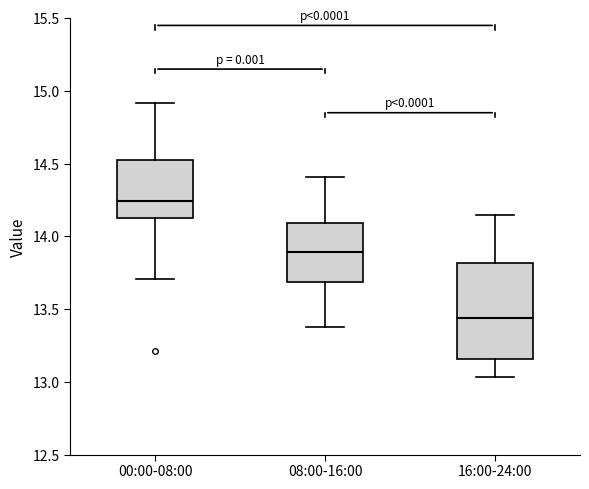

Reading left to right, read every box against the y-axis: the position of its median line, the range the box covers, and the ends of its whiskers. The values are not printed on the chart, so give them approximately, as read against the axis.

00:00-08:00: median 14.25, box 14.15 to 14.55, whiskers 13.70 to 14.90
08:00-16:00: median 13.90, box 13.70 to 14.10, whiskers 13.40 to 14.40
16:00-24:00: median 13.45, box 13.15 to 13.80, whiskers 13.05 to 14.15